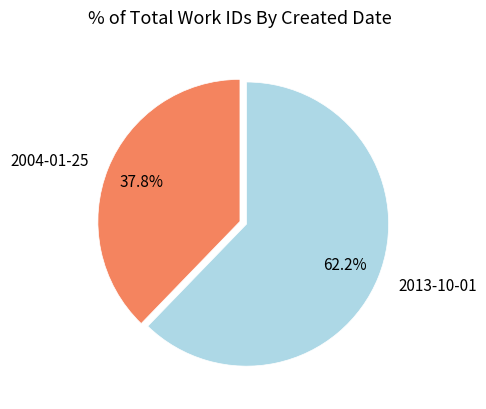

Rank the categories by value from highest to lowest.

2013-10-01, 2004-01-25